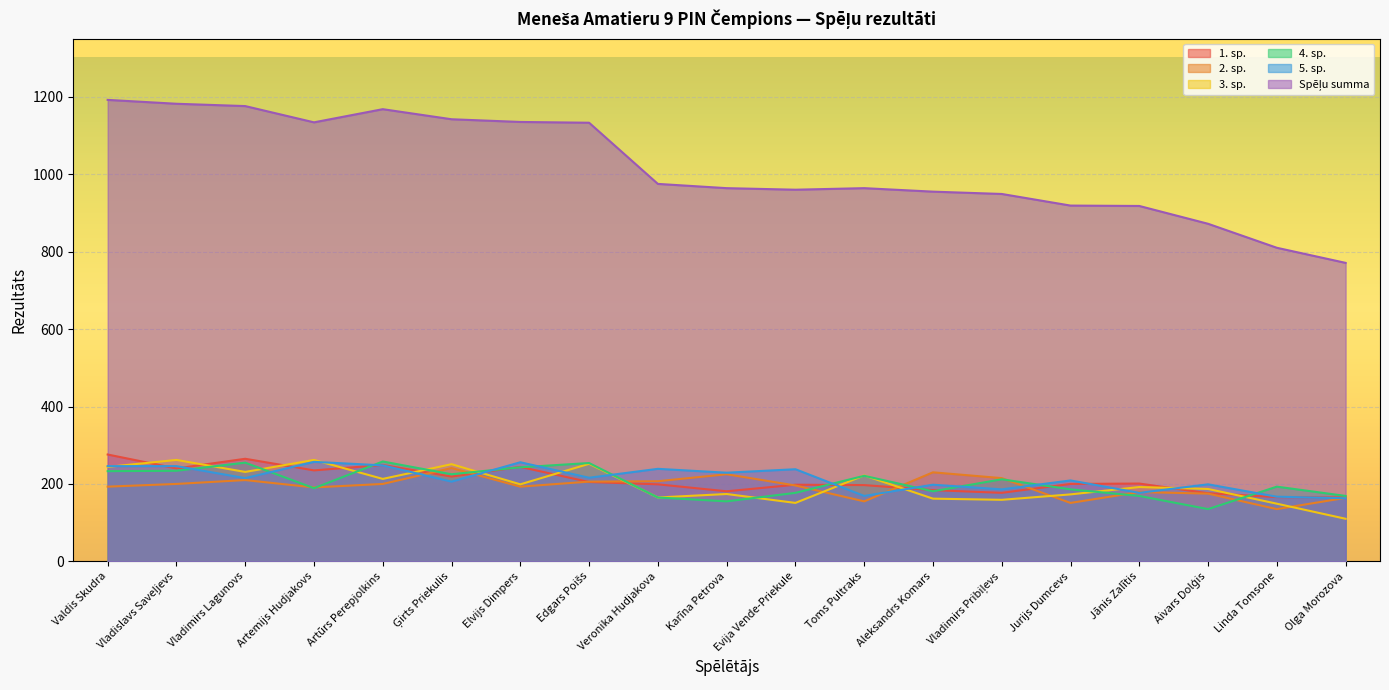

How many lines are shown in the chart?

6